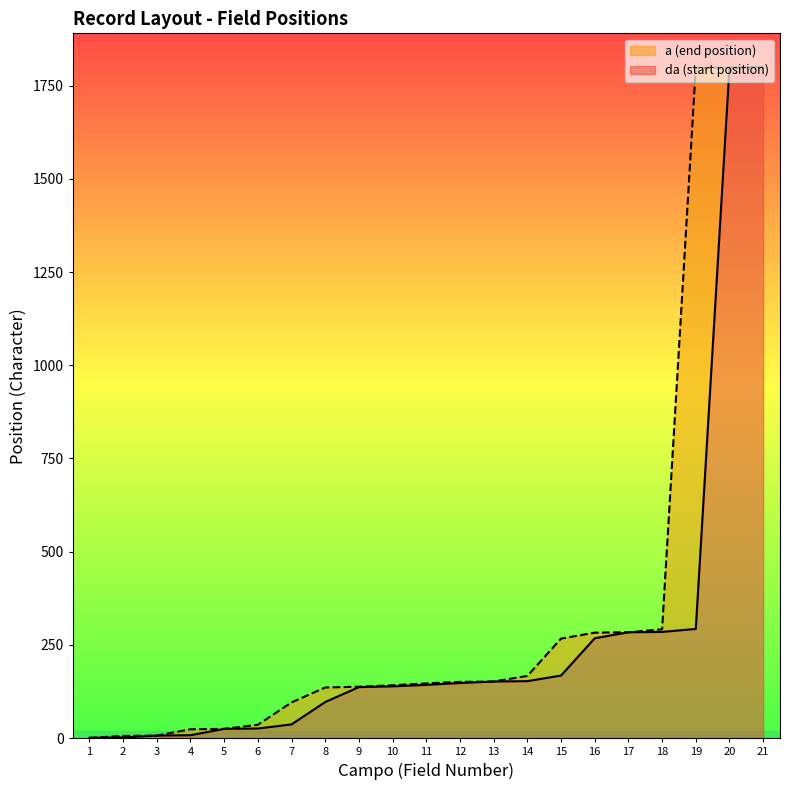

How many categories are shown in the chart?

21